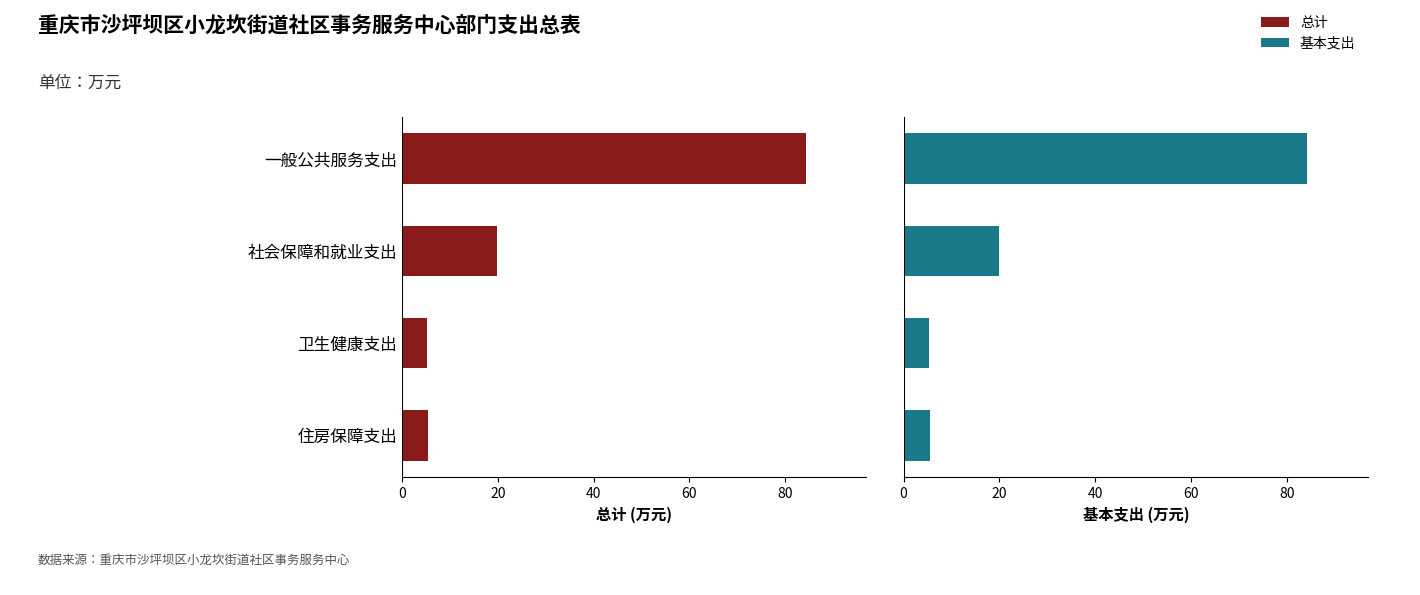

Is it true that 基本支出 equals 84.3 at 一般公共服务支出?

True